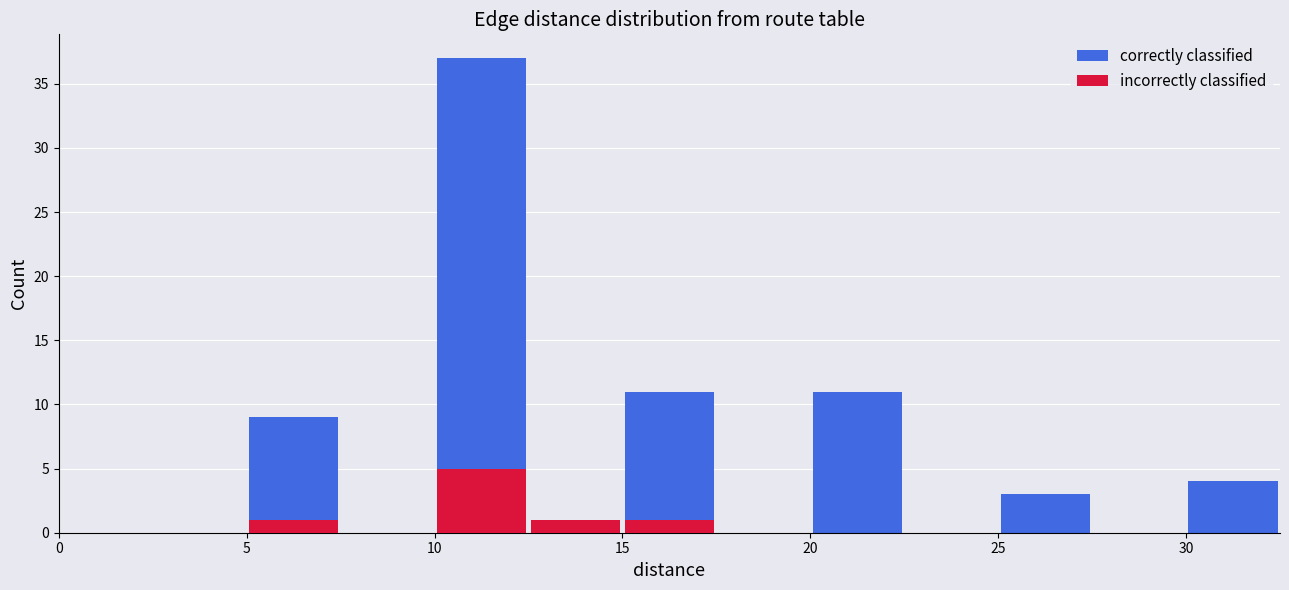

Which series has the largest total across all categories?

correctly classified